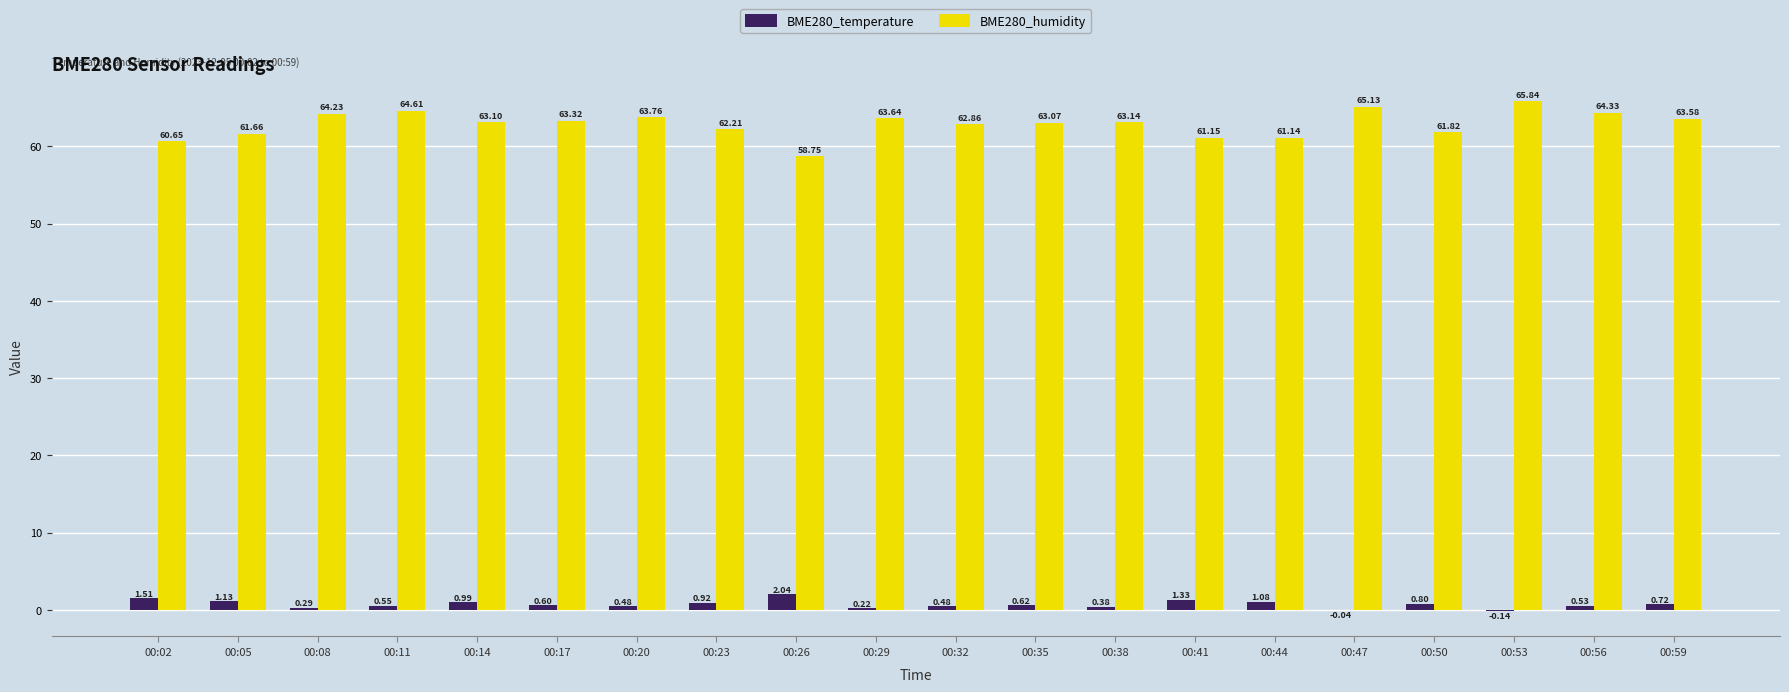

Which series changed the most between 00:23 and 00:50?

BME280_humidity